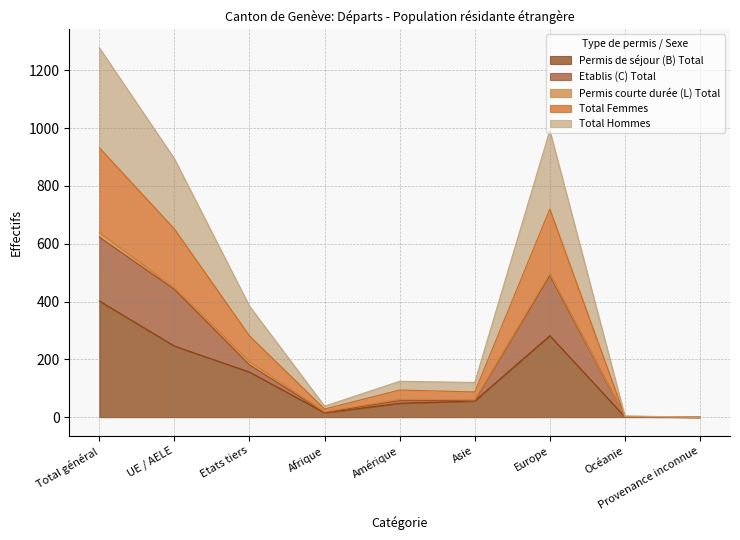

Does the chart display data point markers on the line(s)?

No